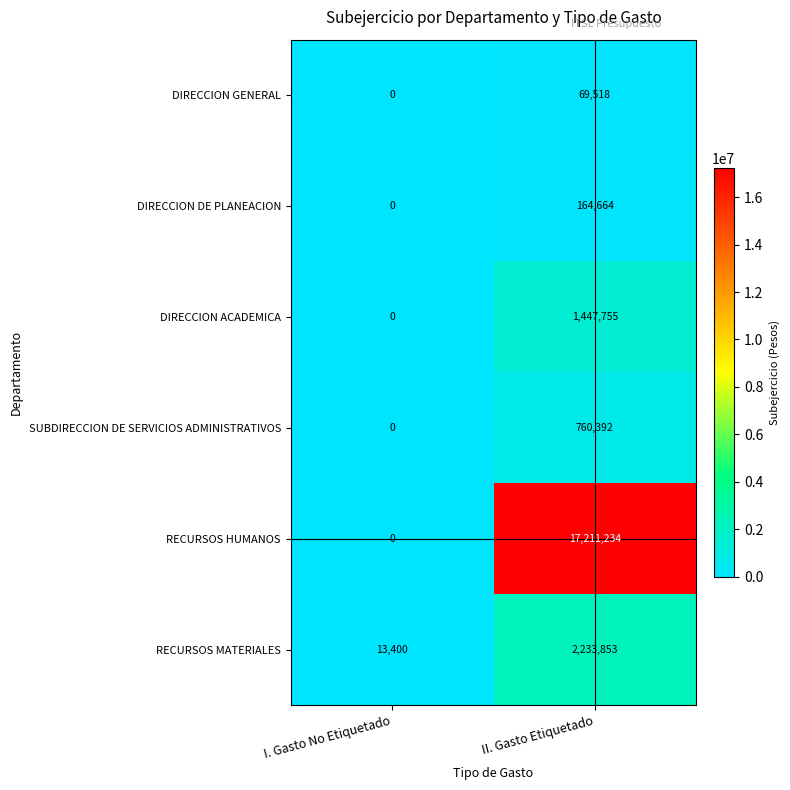

Which series has the largest total across all categories?

RECURSOS HUMANOS